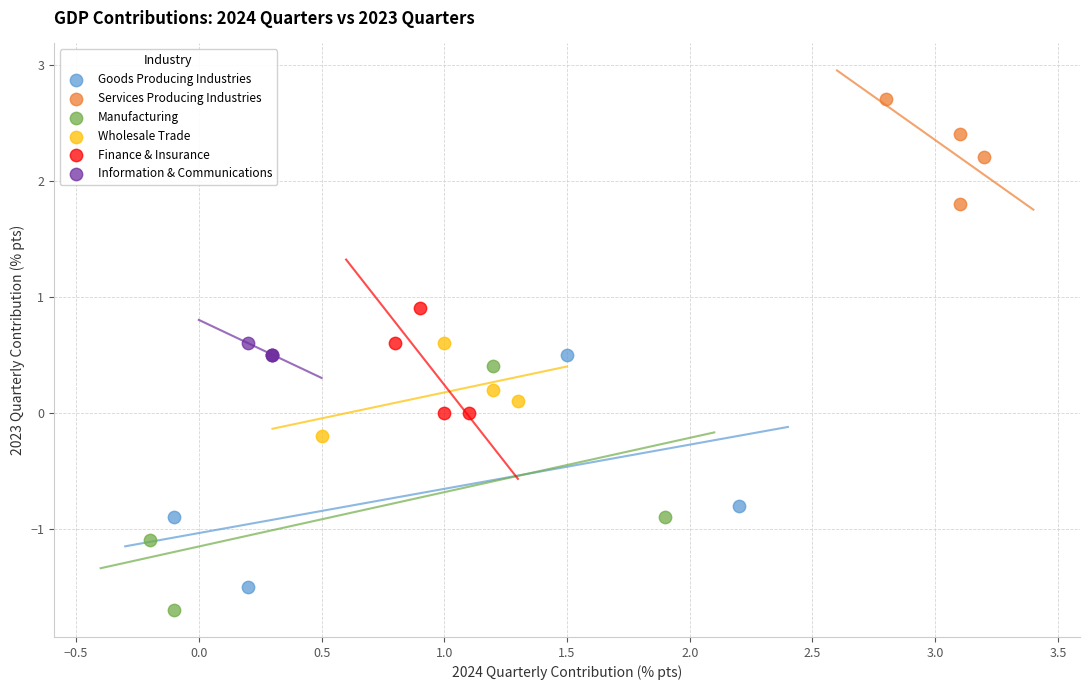

Which series has the widest spread of Y values?

Manufacturing